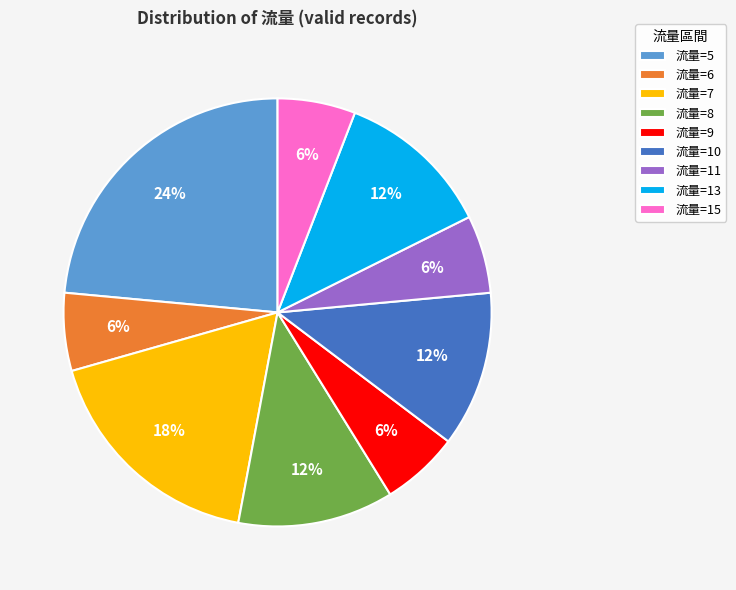

How many segments does this pie chart have?

9